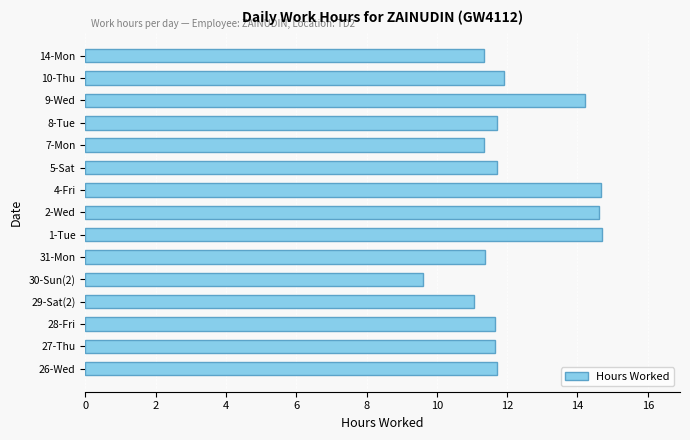

What is the sum of the values at 8-Tue and 28-Fri?

23.4